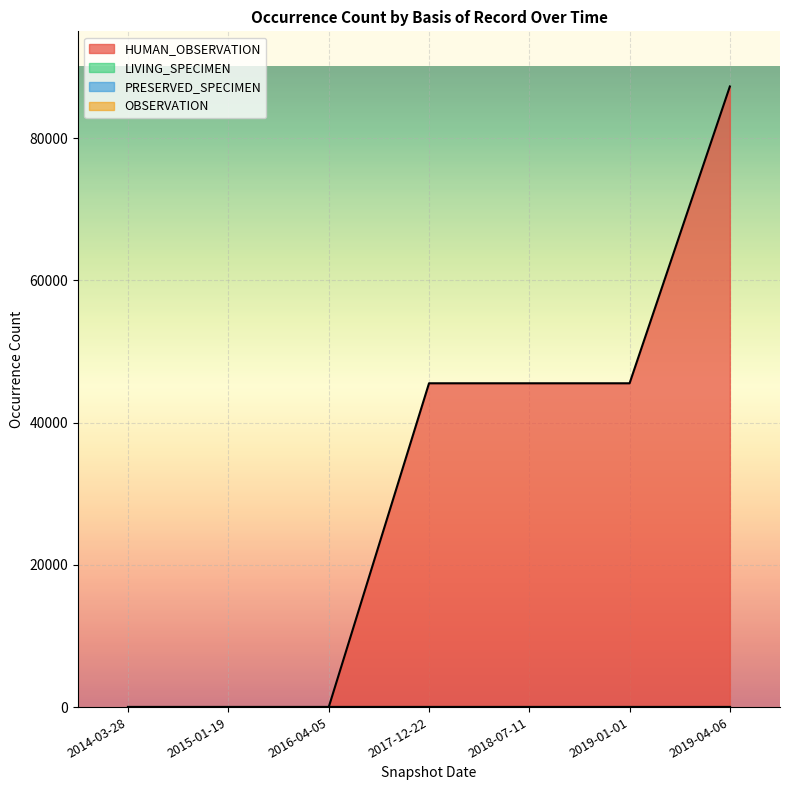

Is it true that PRESERVED_SPECIMEN equals 2 at 2019-04-06?

False